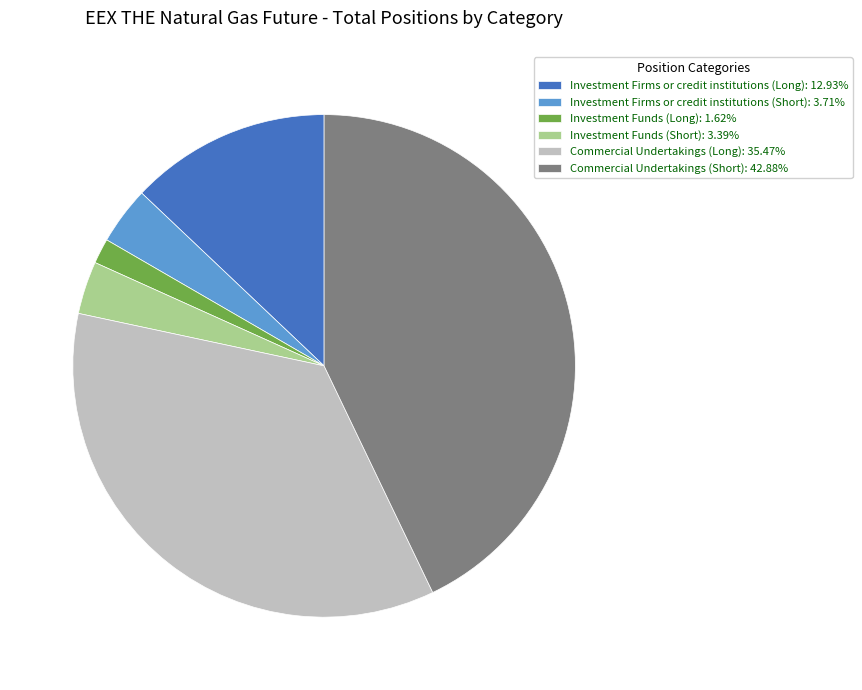

What is the smallest slice in the pie chart?

Investment Funds (Long)